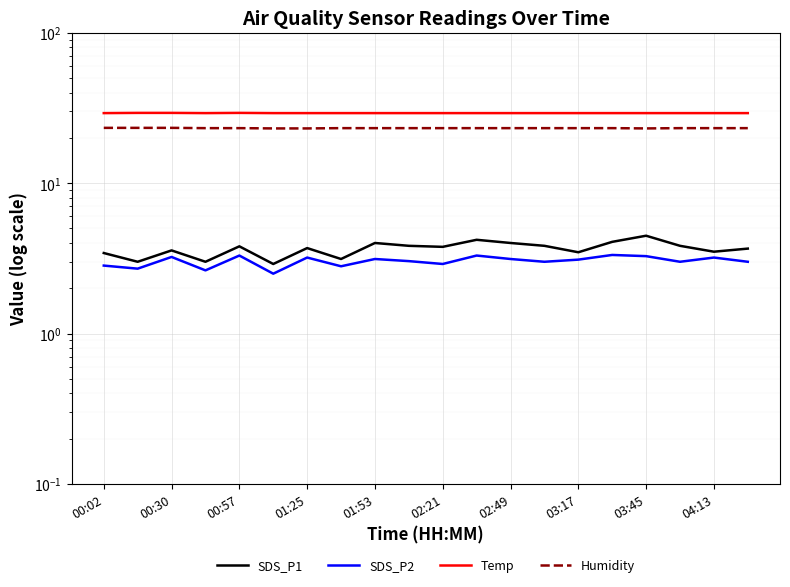

True or false: SDS_P1 and SDS_P2 cross at least once.

False